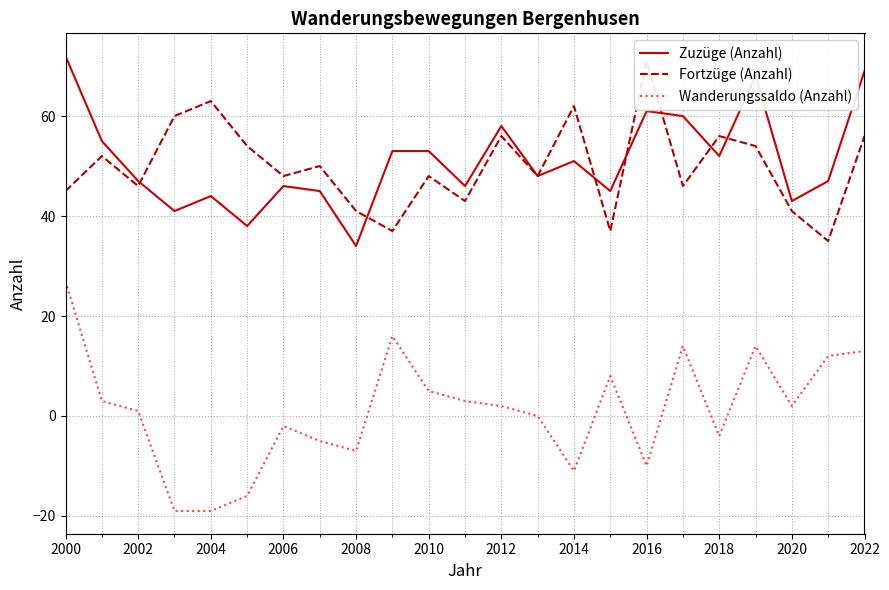

What is the difference between the maximum and minimum values in the Fortzüge (Anzahl) series?

36